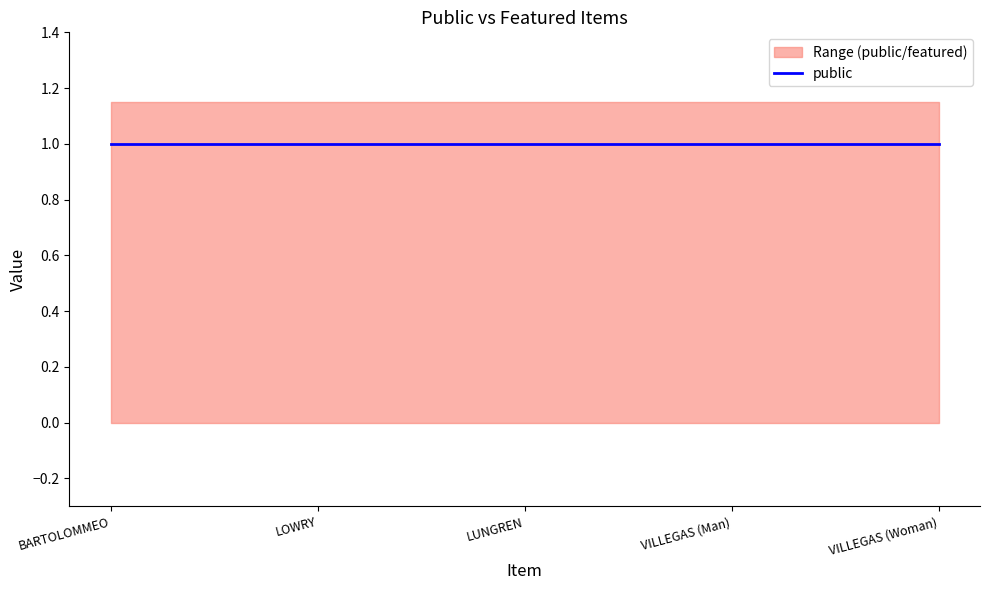

Which category has the highest value across all series?

BARTOLOMMEO